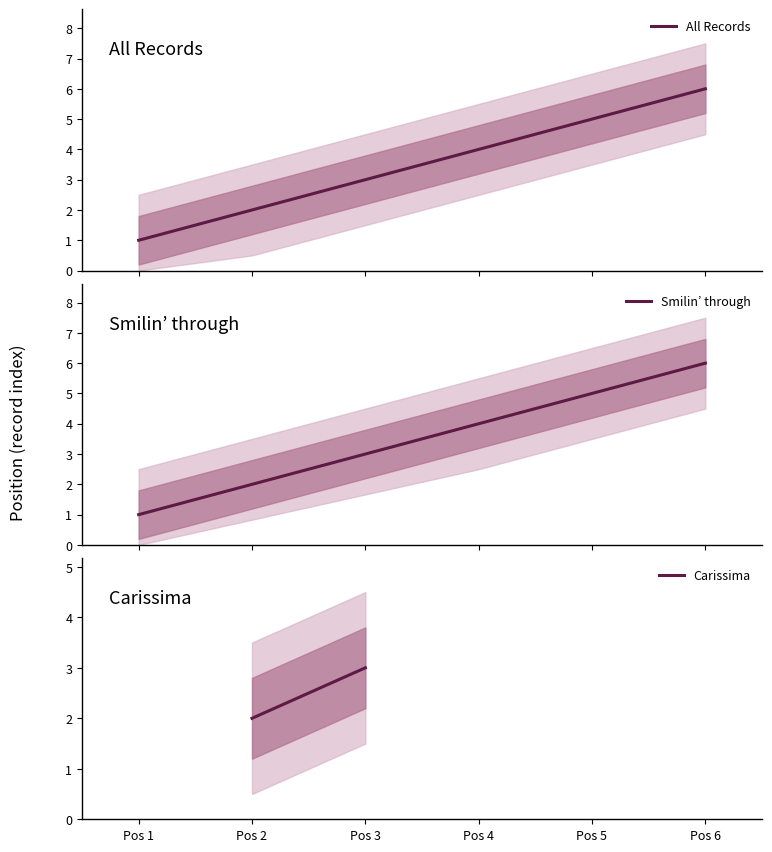

What is the highest value of the All Records series?

6